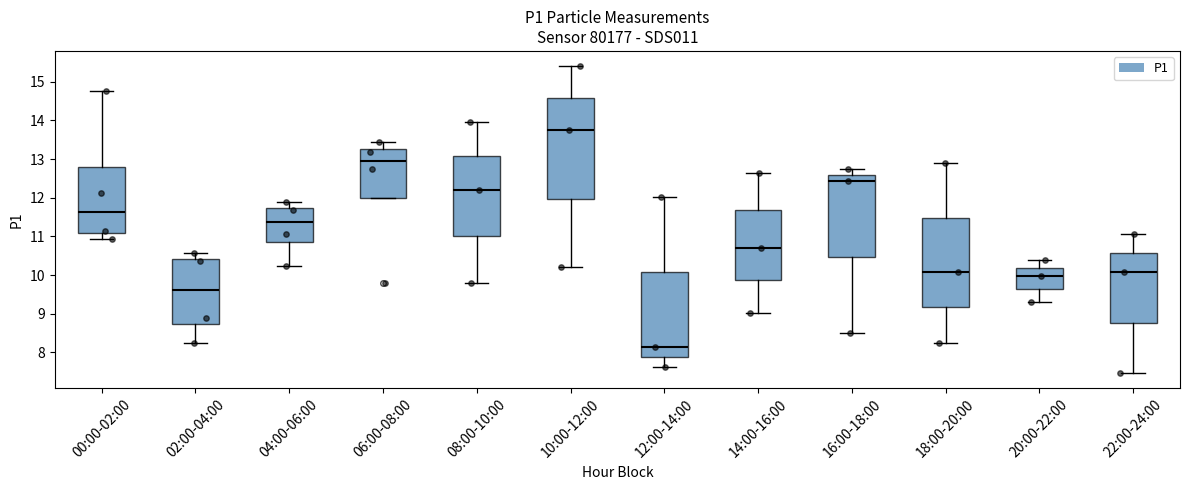

Reading left to right, transcribe this box plot: for each box, give where its median line is, the range the box spans, and where its two whiskers end, as read against the y-axis. The values are not printed on the chart, so give them approximately, as read against the axis.

00:00-02:00: median 11.6, box 11.1 to 12.8, whiskers 10.9 to 14.8
02:00-04:00: median 9.6, box 8.7 to 10.4, whiskers 8.3 to 10.6
04:00-06:00: median 11.4, box 10.8 to 11.7, whiskers 10.2 to 11.9
06:00-08:00: median 13.0, box 12.0 to 13.2, whiskers 12.0 to 13.5
08:00-10:00: median 12.2, box 11.0 to 13.1, whiskers 9.8 to 14.0
10:00-12:00: median 13.8, box 12.0 to 14.6, whiskers 10.2 to 15.4
12:00-14:00: median 8.2, box 7.9 to 10.1, whiskers 7.6 to 12.0
14:00-16:00: median 10.7, box 9.9 to 11.7, whiskers 9.0 to 12.7
16:00-18:00: median 12.4, box 10.5 to 12.6, whiskers 8.5 to 12.7
18:00-20:00: median 10.1, box 9.2 to 11.5, whiskers 8.3 to 12.9
20:00-22:00: median 10.0, box 9.6 to 10.2, whiskers 9.3 to 10.4
22:00-24:00: median 10.1, box 8.8 to 10.6, whiskers 7.5 to 11.1